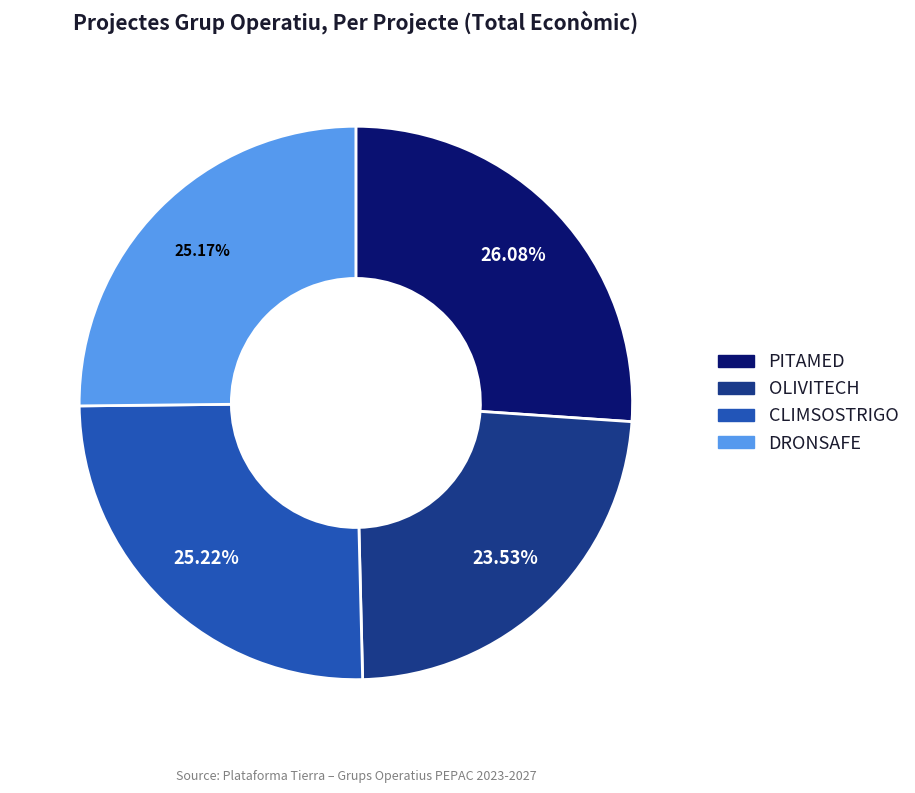

What percentage is the CLIMSOSTRIGO slice, to the nearest percent?

25%